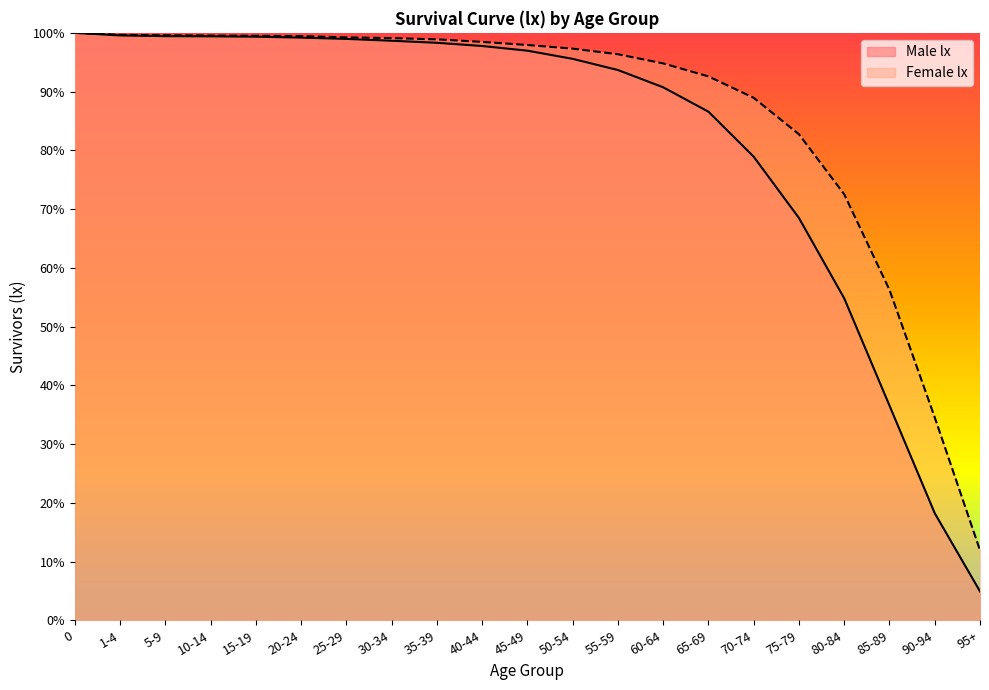

List the series in order of their overall mean, lowest first.

Male lx, Female lx